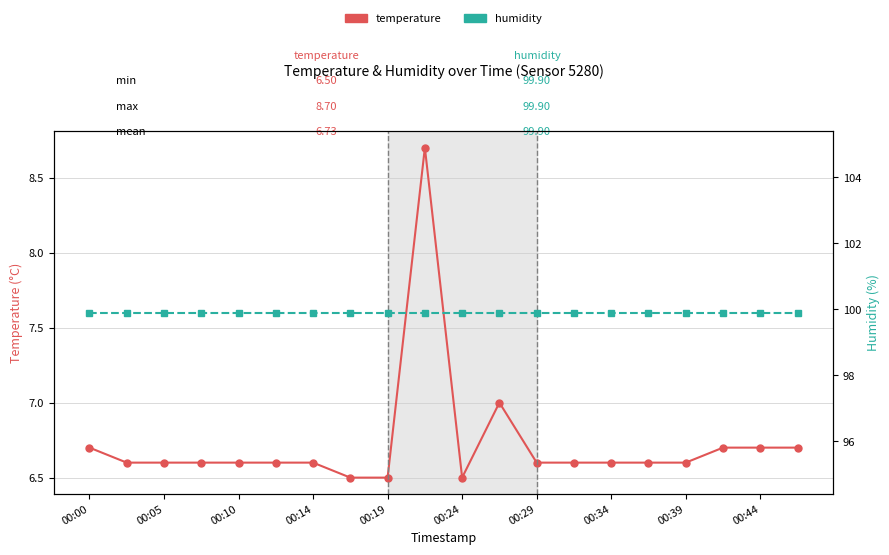

Which category has the highest value in the humidity series?

00:00